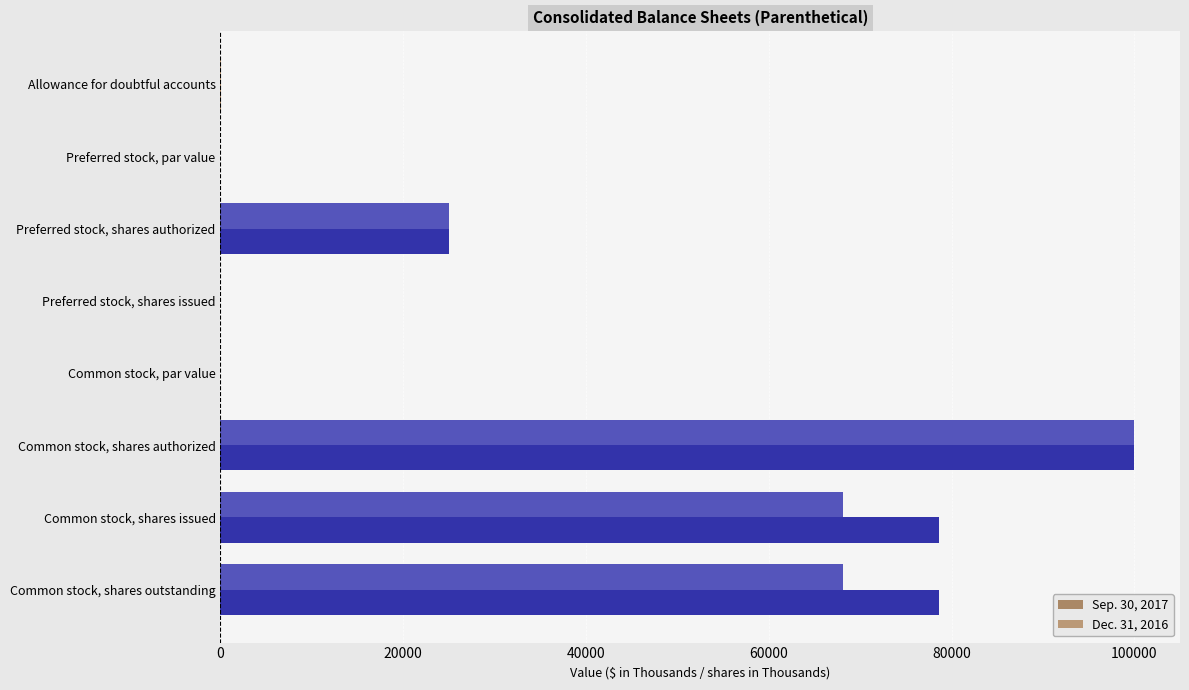

Rank the series by their maximum value, from lowest to highest.

Sep. 30, 2017, Dec. 31, 2016